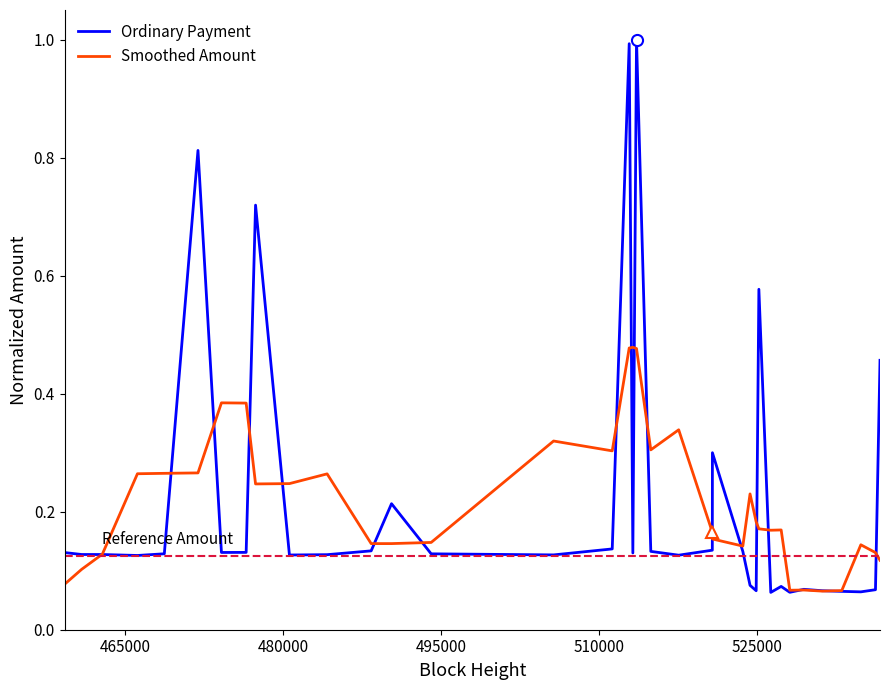

What is the sum of all Ordinary Payment values?

8.1